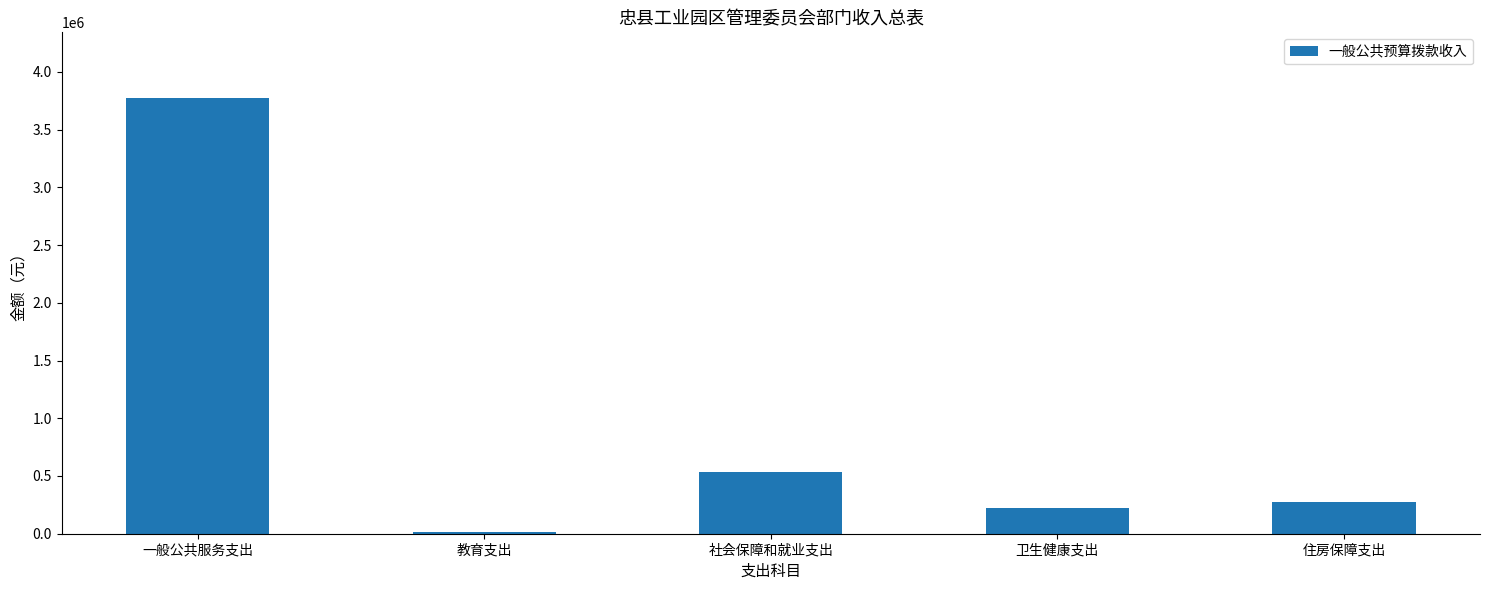

Reading left to right, transcribe all the data shown in this chart.

3776174	14146	538561	220961	271415